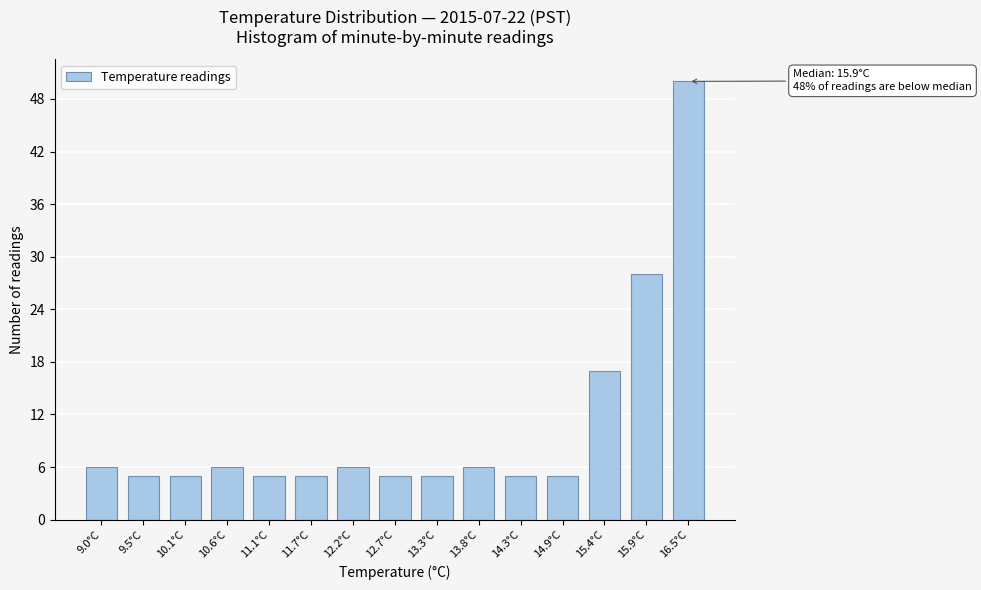

Reading right to left, what are all the values shown in this chart?

16.5°C=50	15.9°C=28	15.4°C=17	14.9°C=5	14.3°C=5	13.8°C=6	13.3°C=5	12.7°C=5	12.2°C=6	11.7°C=5	11.1°C=5	10.6°C=6	10.1°C=5	9.5°C=5	9.0°C=6